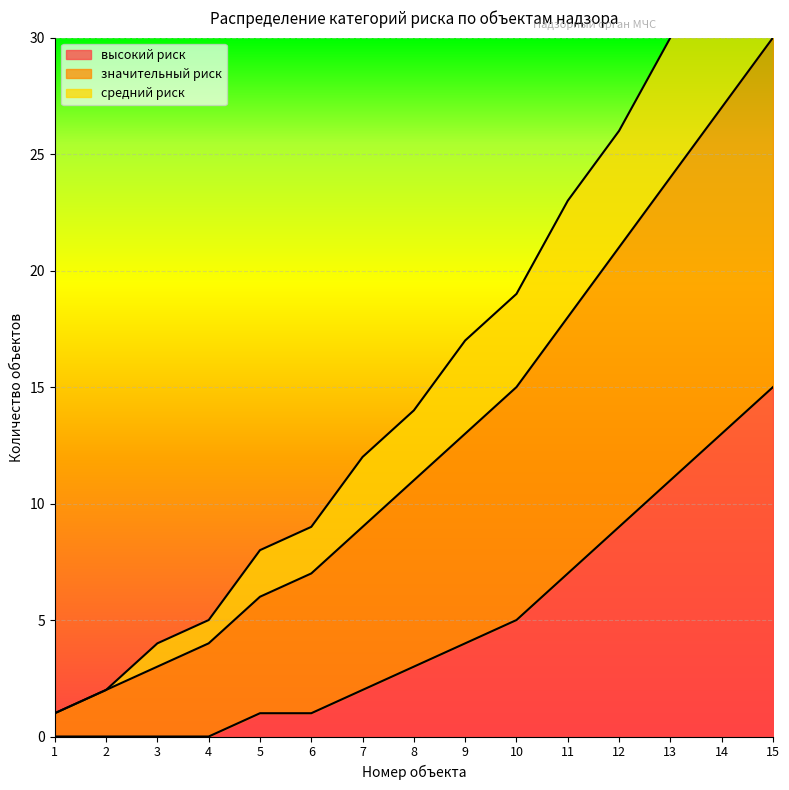

Between 6 and 13, which is larger?

13